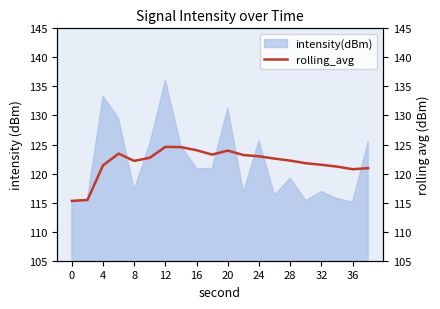

How many lines are shown in the chart?

1